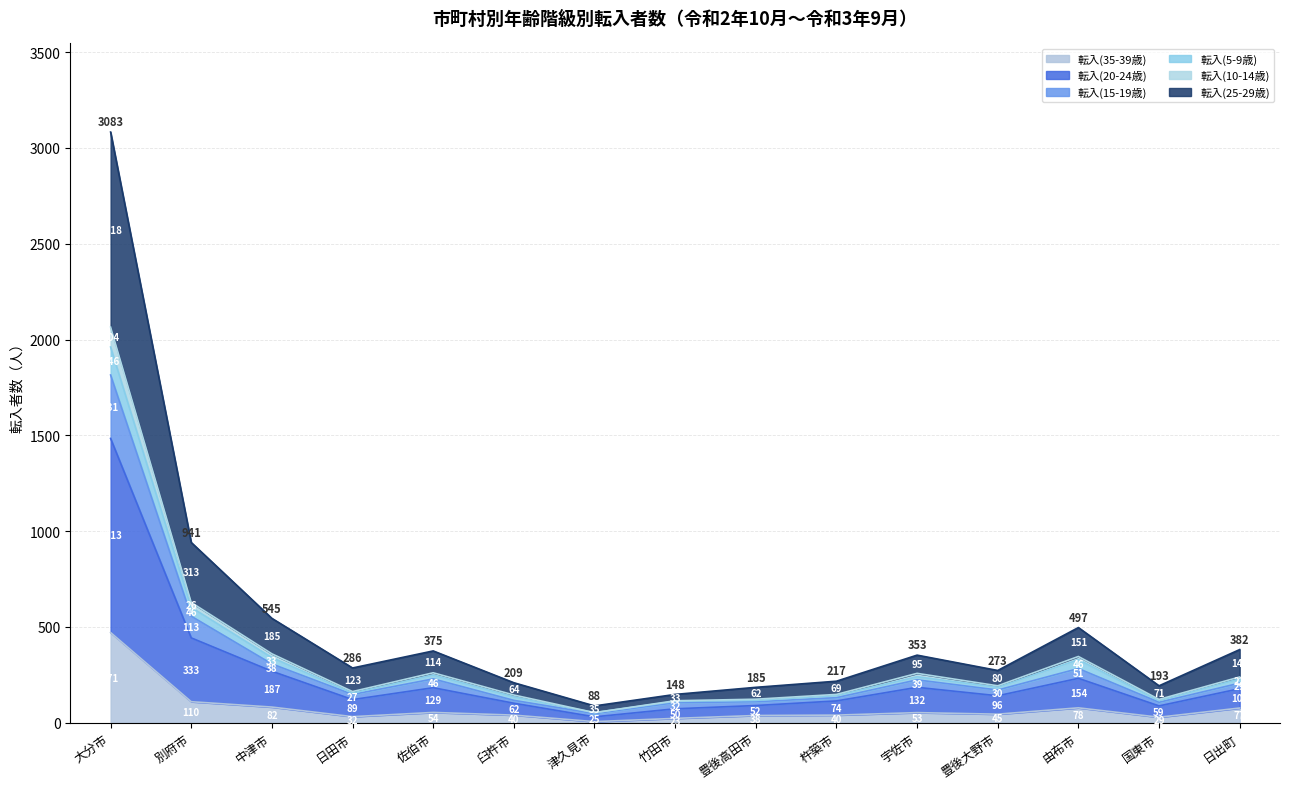

What is the total value across all series at 竹田市?

148